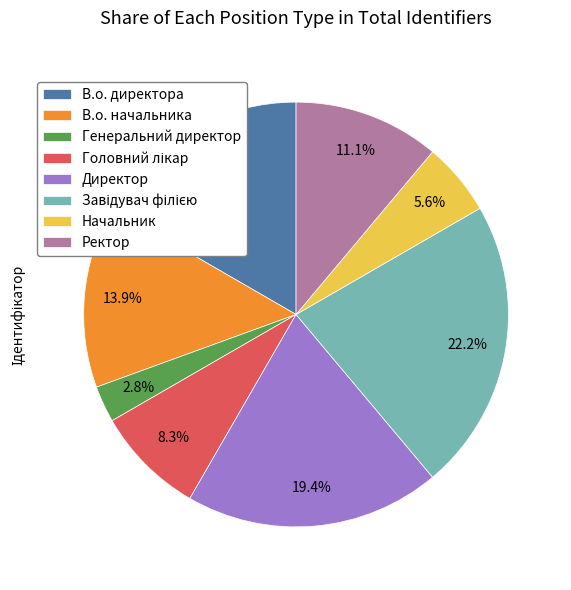

How many slices are in this pie chart?

8